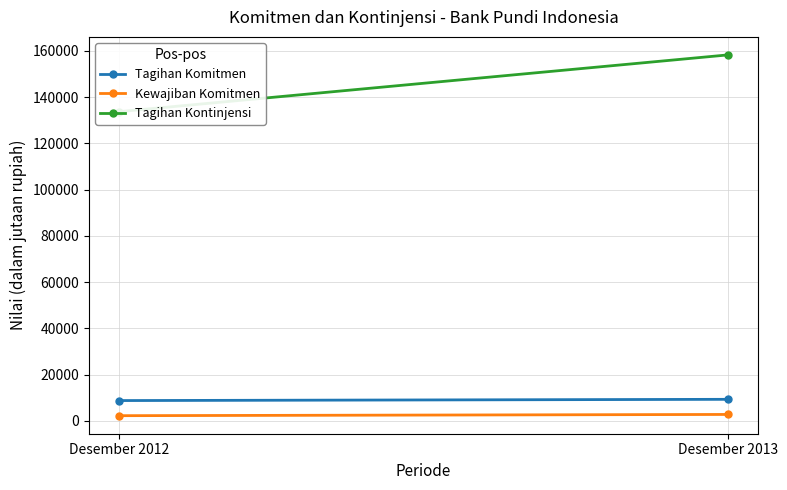

Reading left to right, what are all the values shown in this chart?

Tagihan Komitmen: Desember 2012=8788	Desember 2013=9323
Kewajiban Komitmen: Desember 2012=2252	Desember 2013=2785
Tagihan Kontinjensi: Desember 2012=133695	Desember 2013=158201